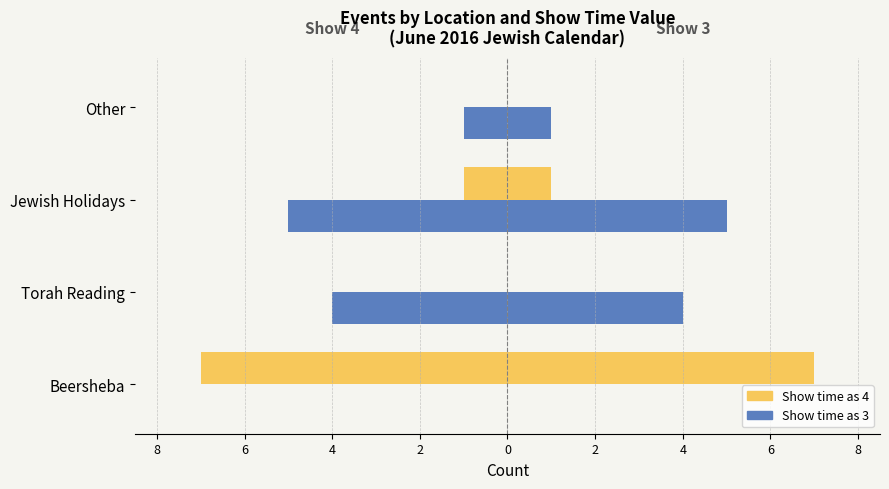

How many negative values does the Show time as 4 series have?

2